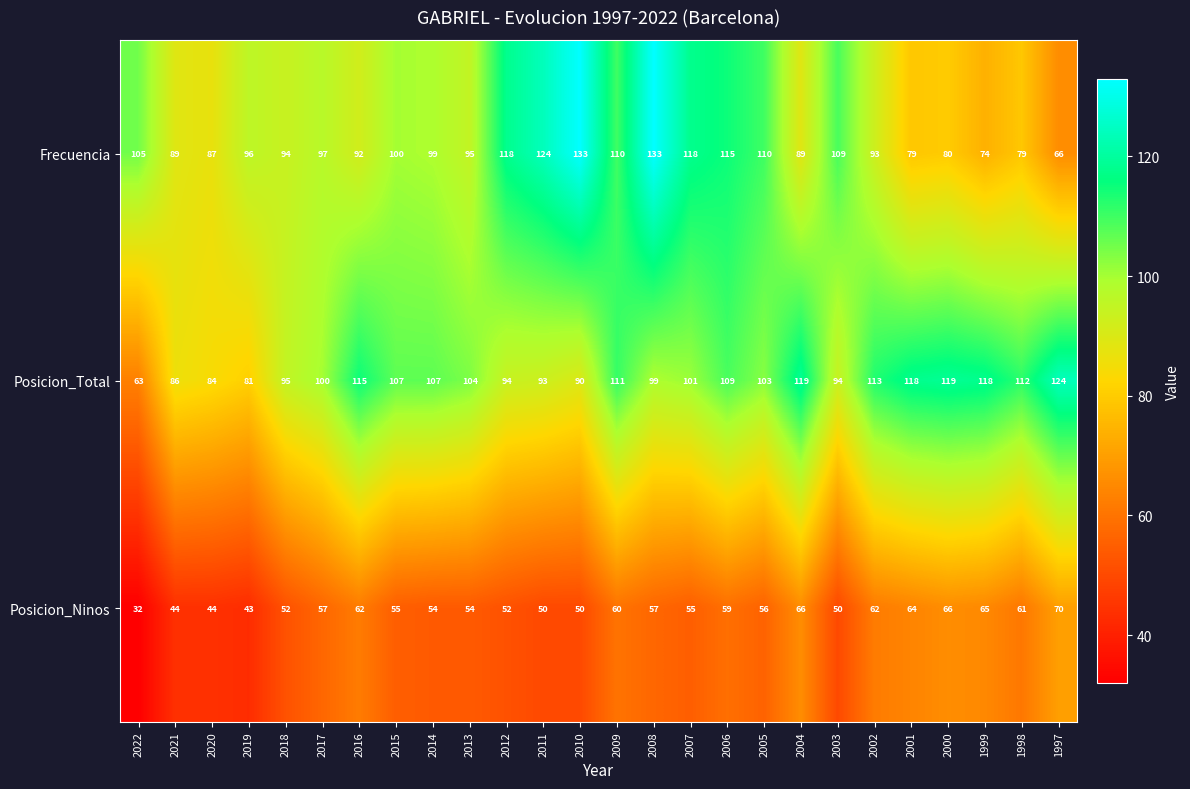

At which label does Posicion_Ninos first exceed 56?

2017